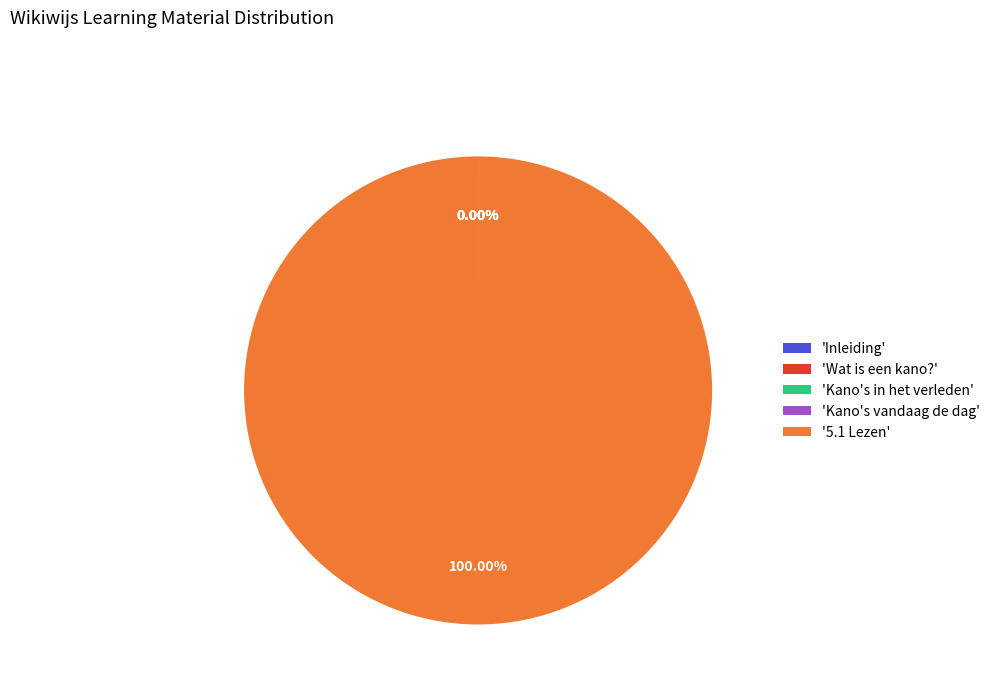

Is there any slice that represents more than half of the pie?

Yes